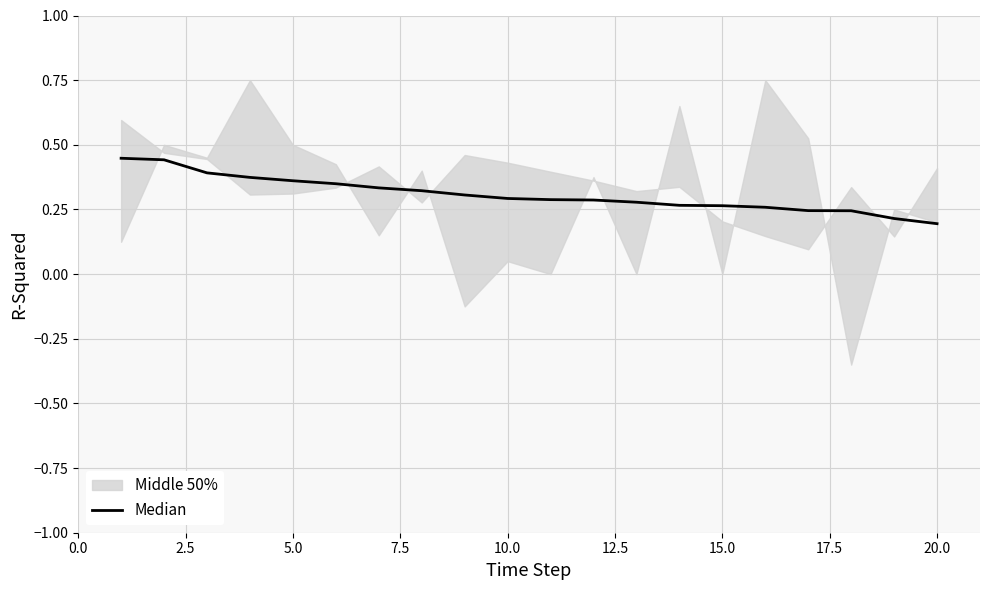

What is the difference between the maximum and minimum values?

0.3